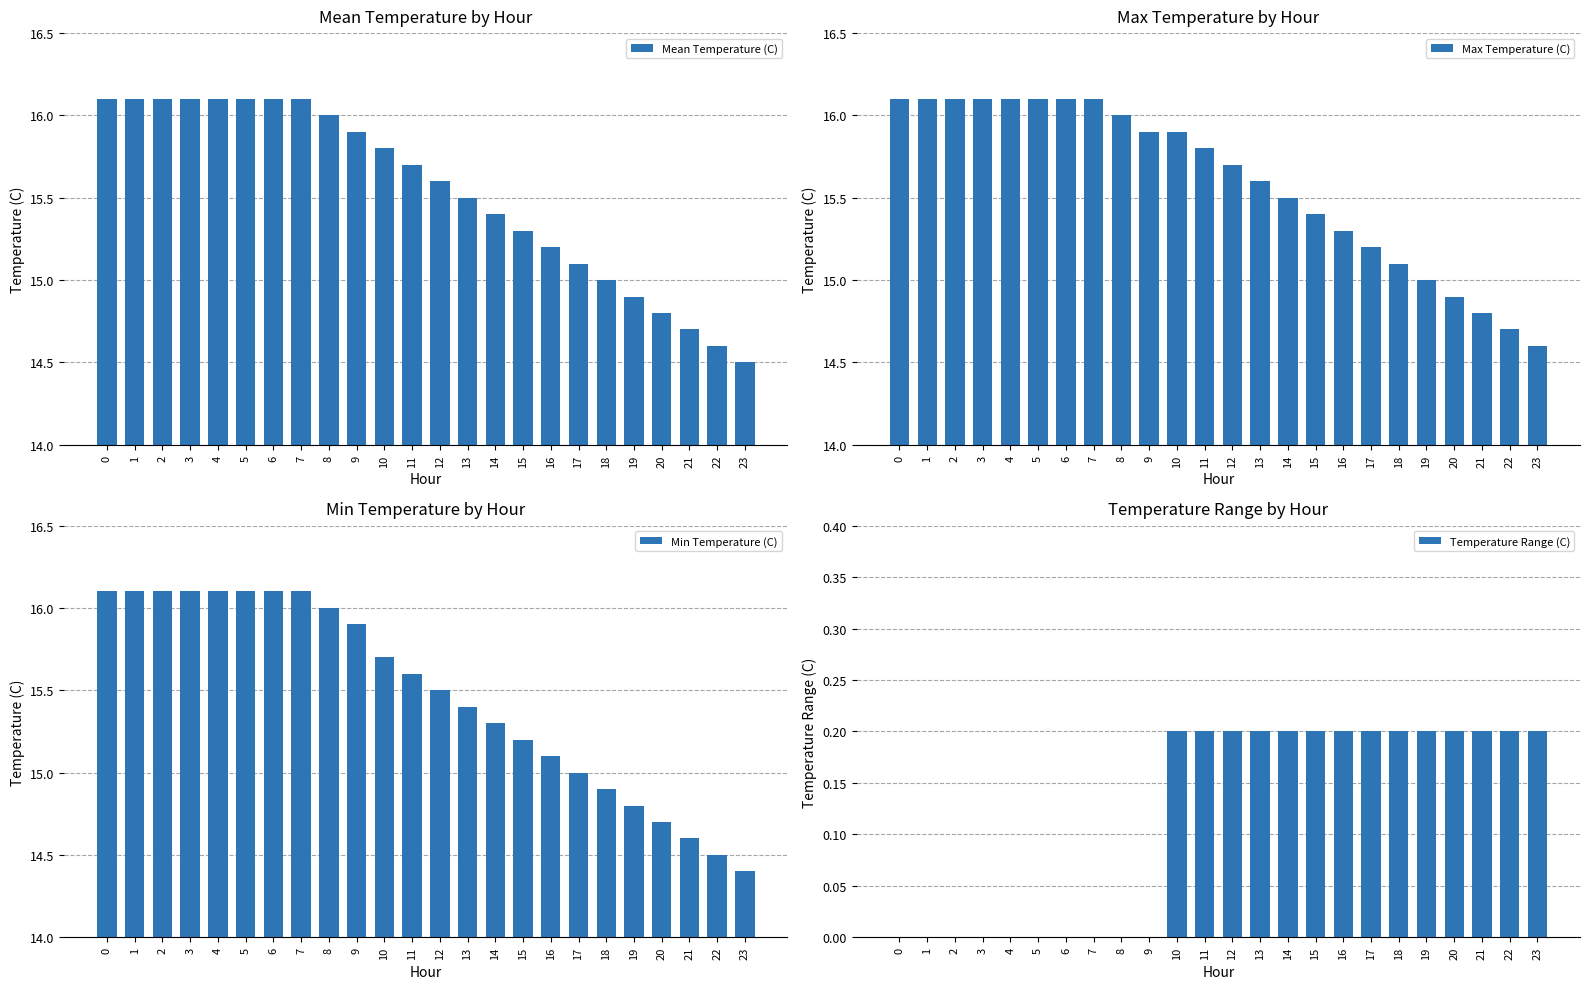

The value of Min Temperature (C) at 1 is 16.1. True or false?

True